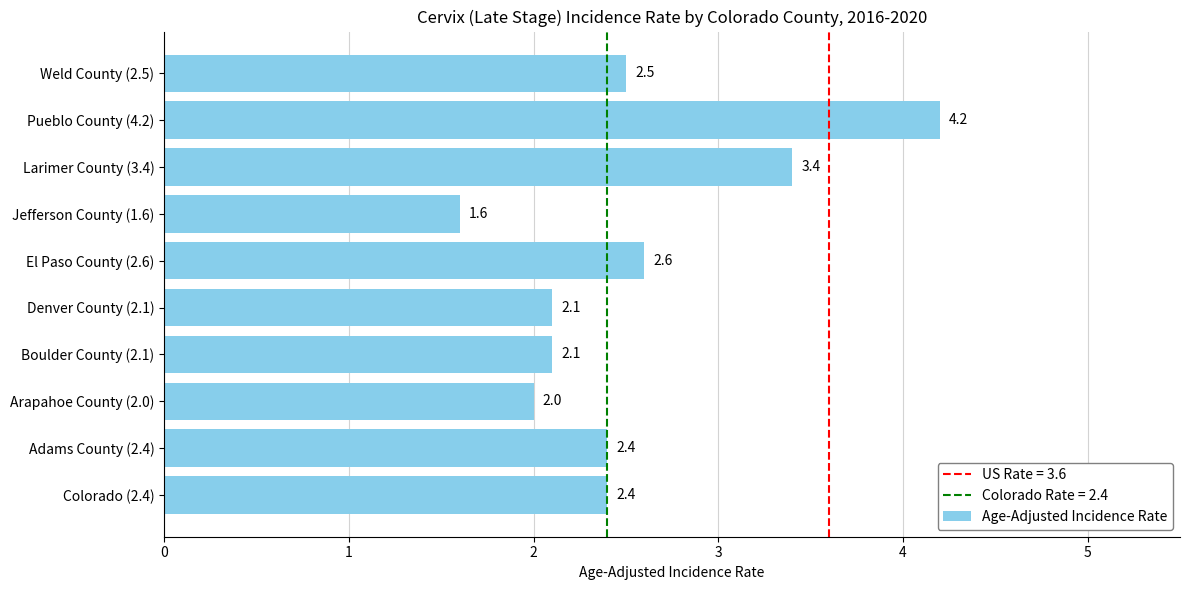

What is the minimum value shown in the chart?

1.6